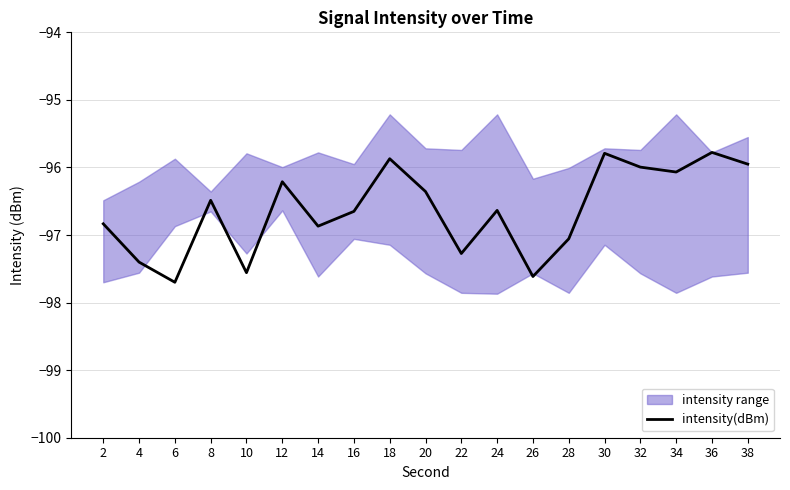

The chart shows a value of -67.6 at 10. True or false?

False